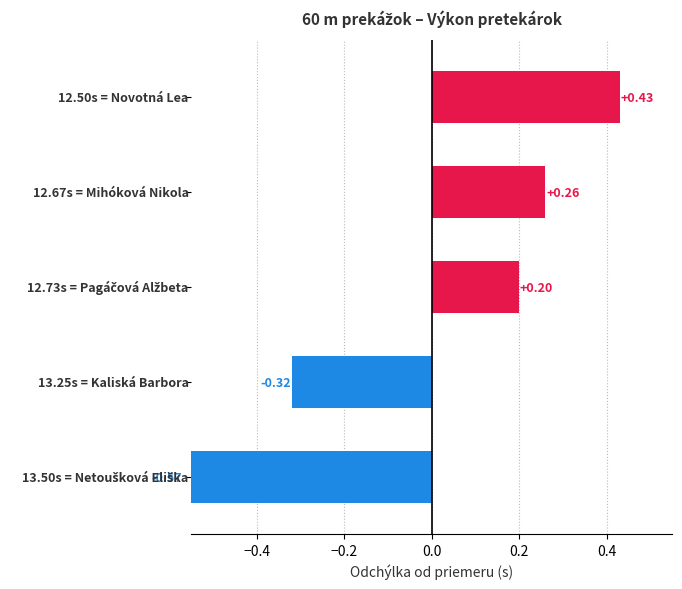

What is the smallest value displayed?

-0.6